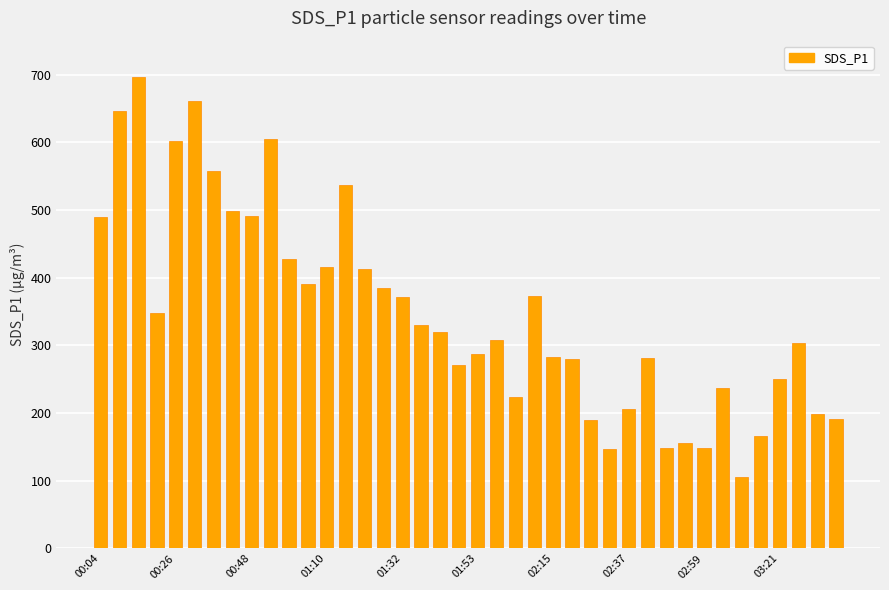

What is the greatest value displayed?

696.1